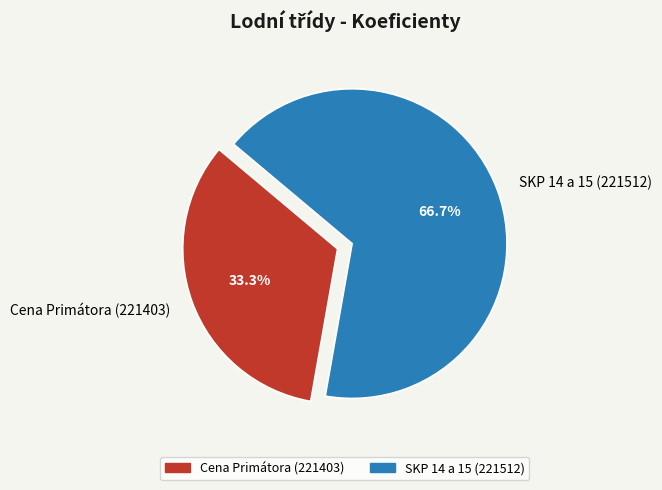

Do 221512 and 221403 together represent more than half of the pie?

Yes